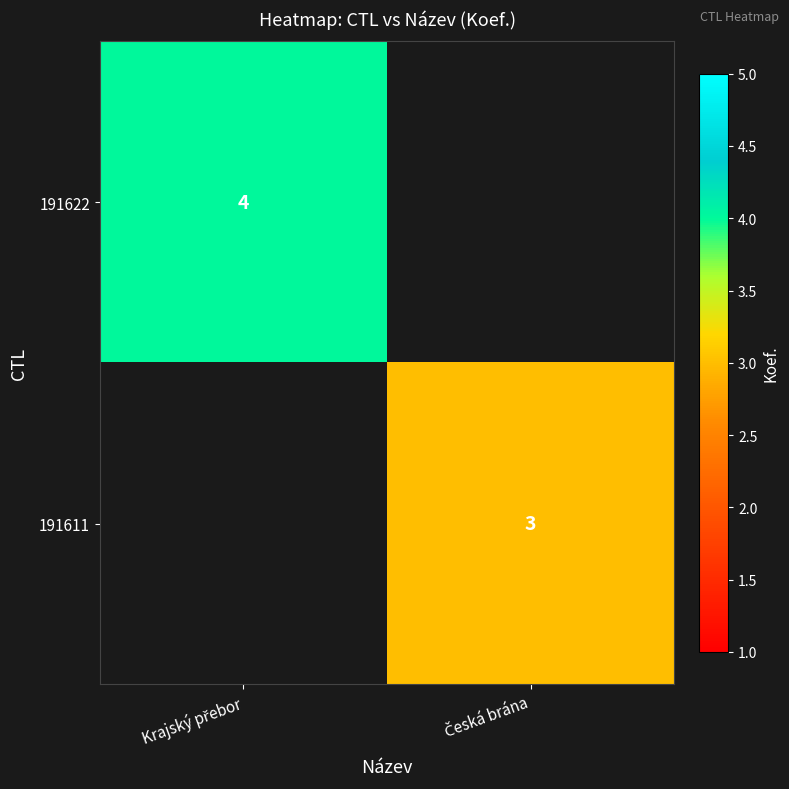

Rank the series by their maximum value, from lowest to highest.

191611, 191622